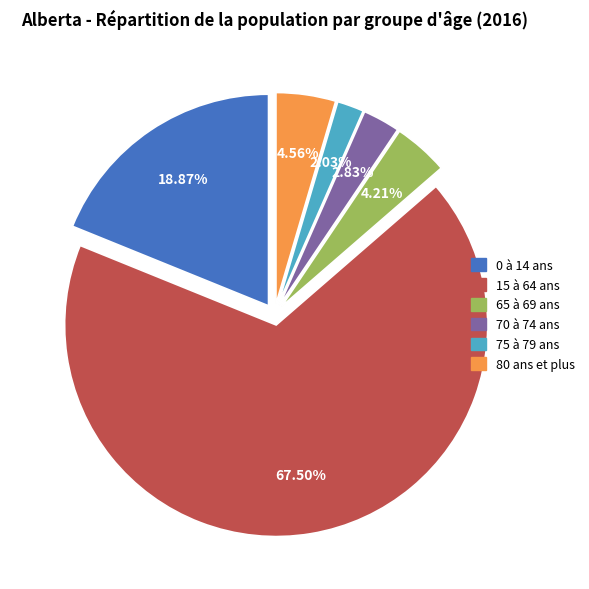

What is the ratio of the value at 80 ans et plus to the value at 75 à 79 ans?

2.2